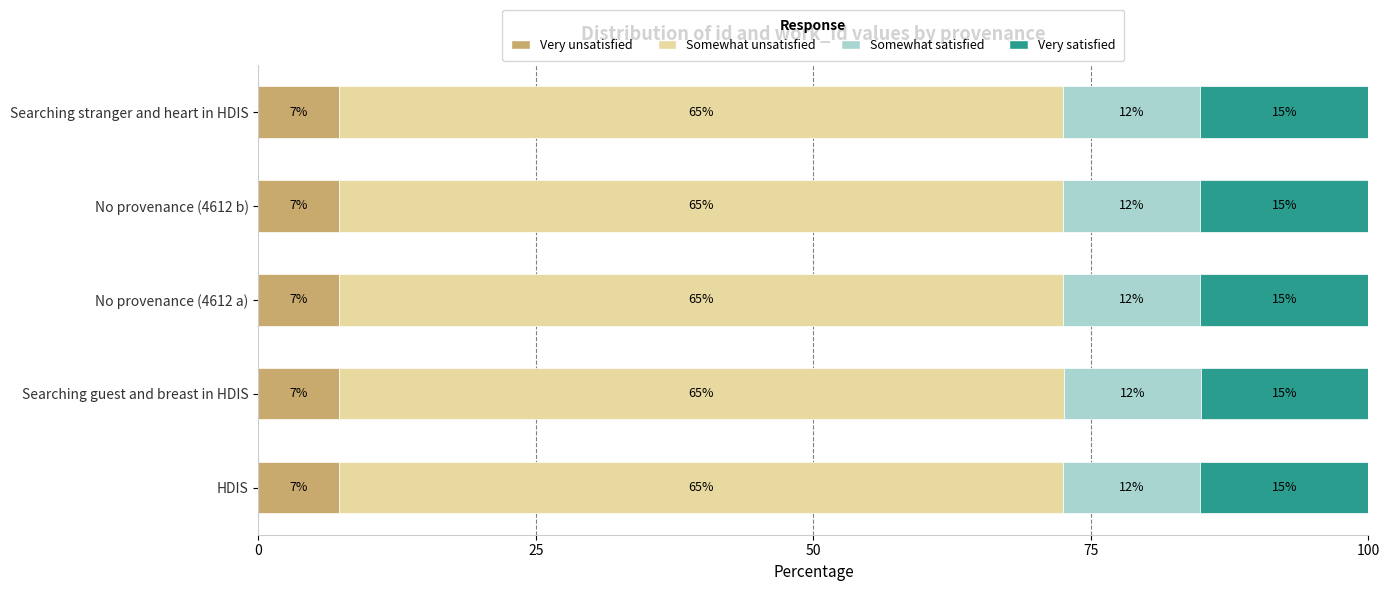

Reading left to right, transcribe all the data shown in this chart.

Very unsatisfied: 7.2	7.3	7.2	7.2	7.2
Somewhat unsatisfied: 65.2	65.3	65.2	65.2	65.2
Somewhat satisfied: 12.4	12.4	12.4	12.4	12.4
Very satisfied: 15.1	15.1	15.1	15.1	15.2